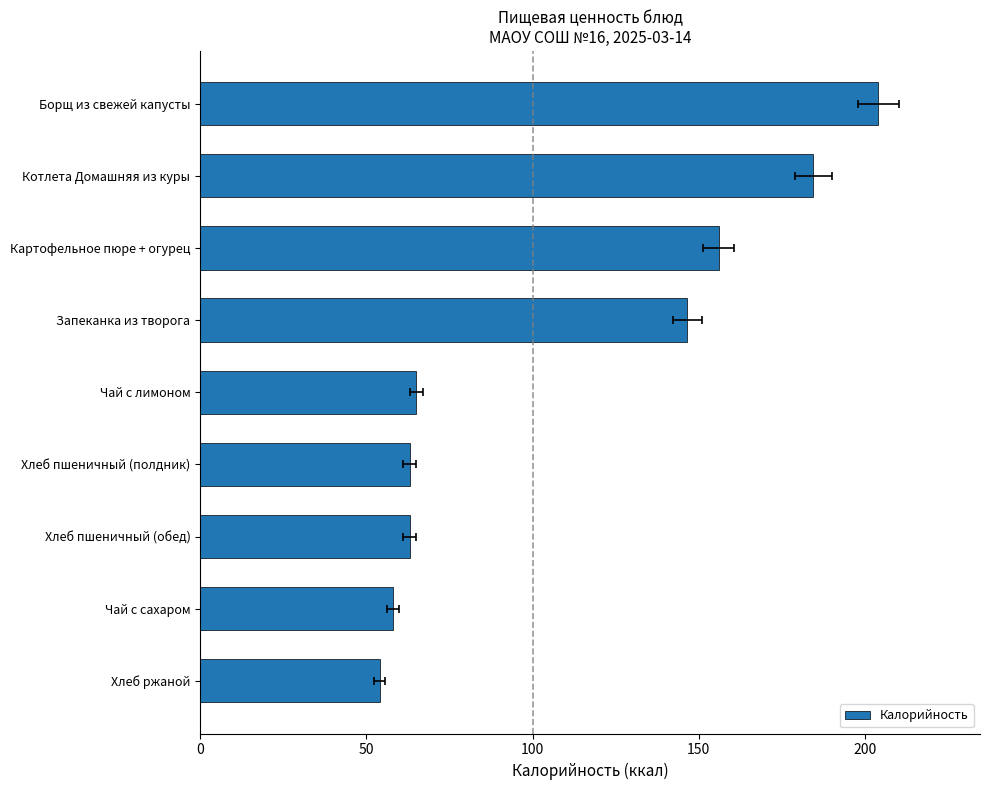

What is the smallest value displayed?

54.0